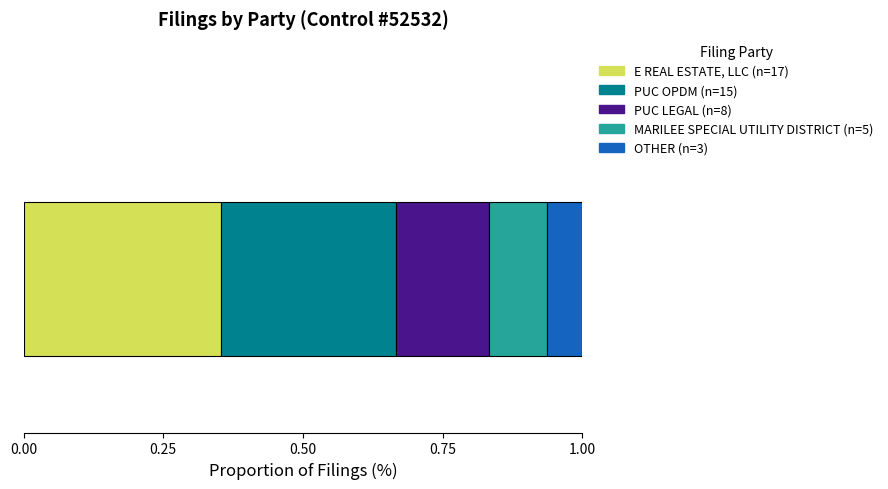

How many distinct data groups are displayed?

5